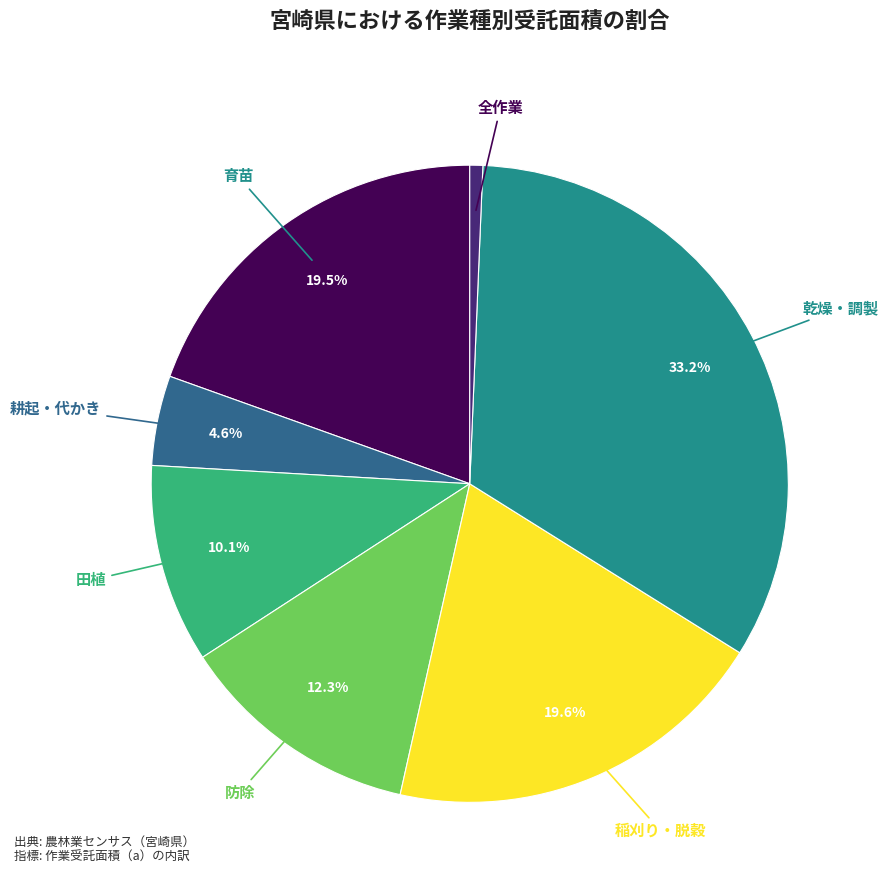

Is there a majority slice in this chart?

No